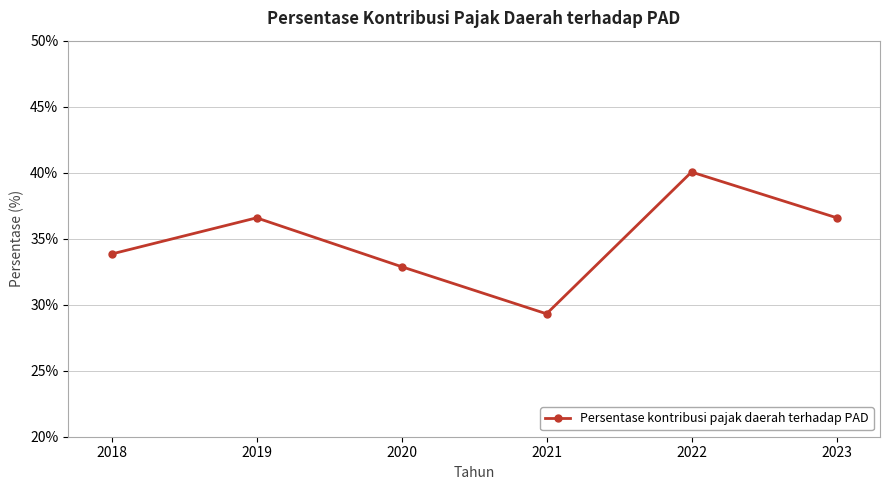

What is the difference between the maximum and minimum values?

10.7